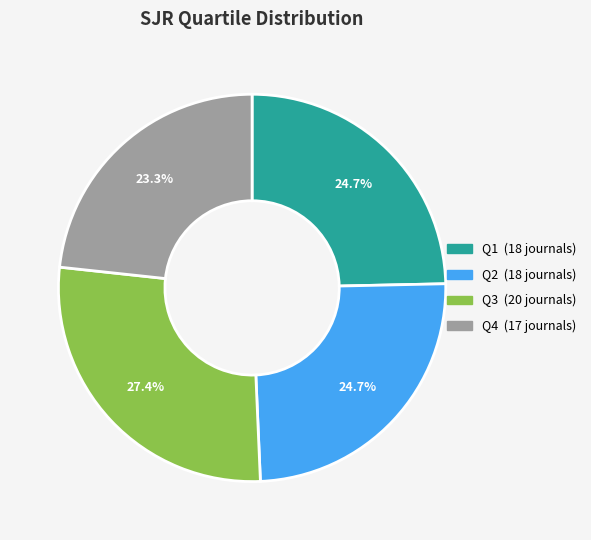

Combined, do Q3 and Q2 account for over 50%?

Yes